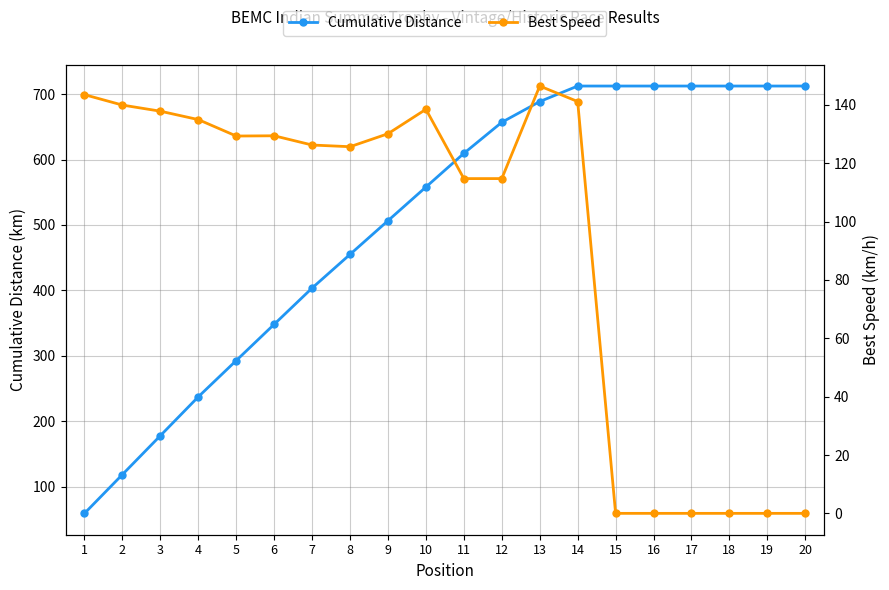

True or false: Best Speed has a value of -97.3 at 19.

False